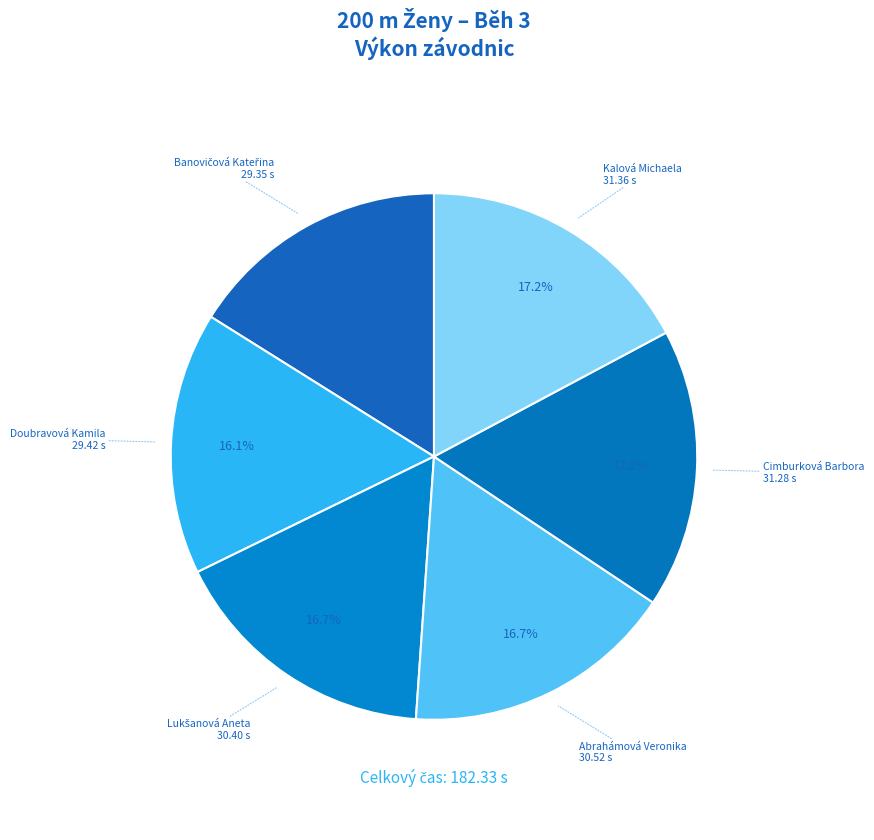

What is the ratio of the value at Doubravová Kamila to the value at Cimburková Barbora?

0.9